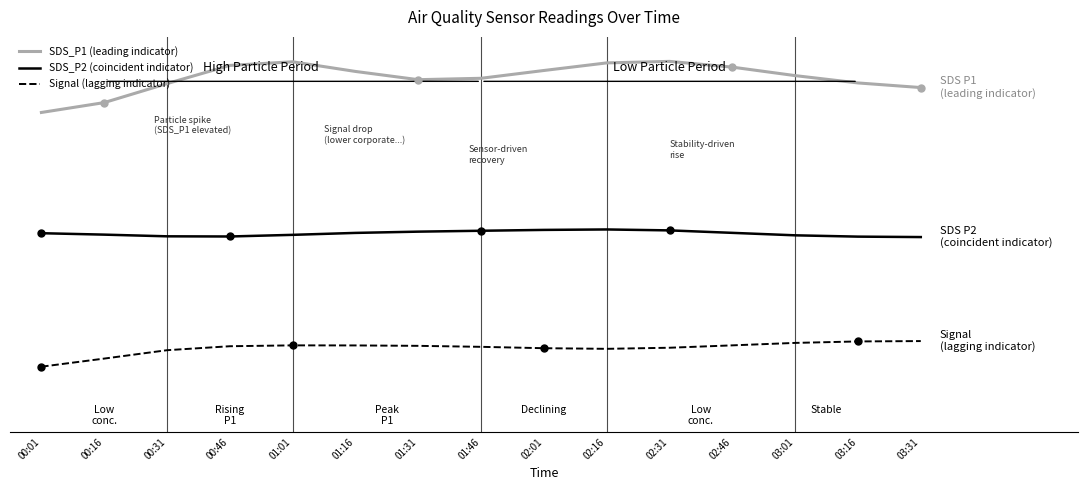

What is the label of the 9th point from the left?

02:01